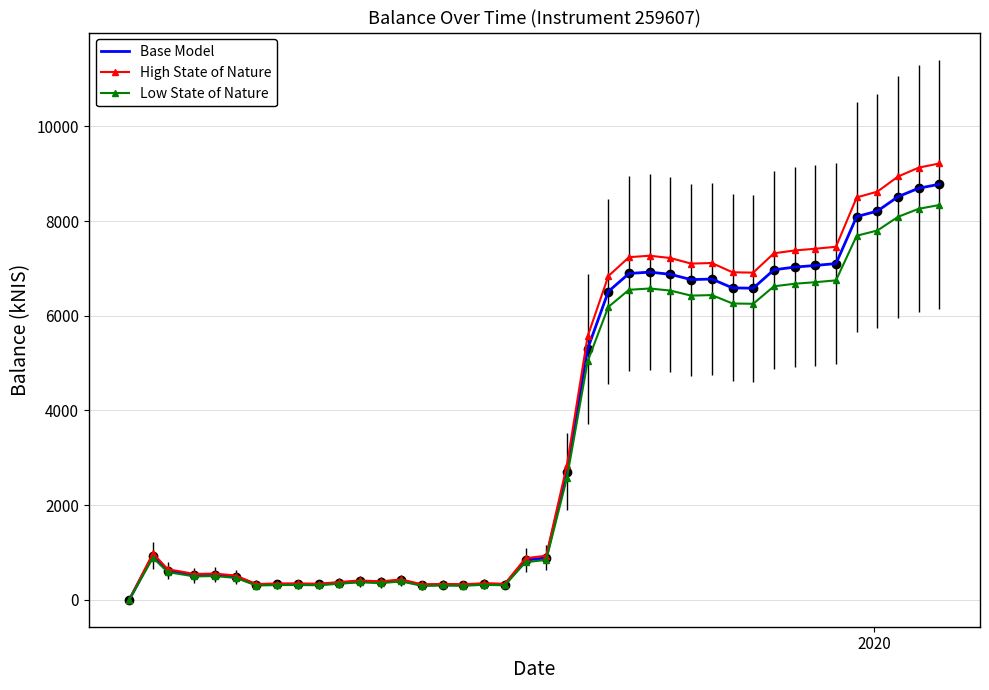

What is the sum of all High State of Nature values?

148681.5